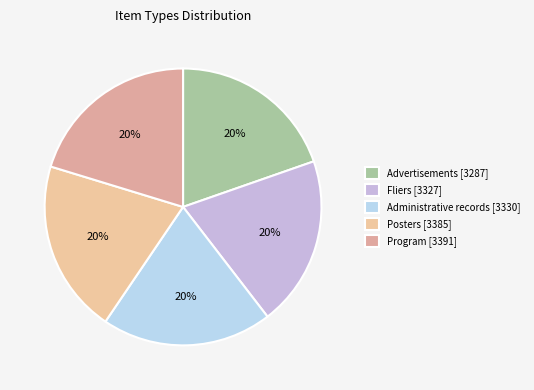

The Administrative records [3330] slice represents 28% of the pie. True or false?

False